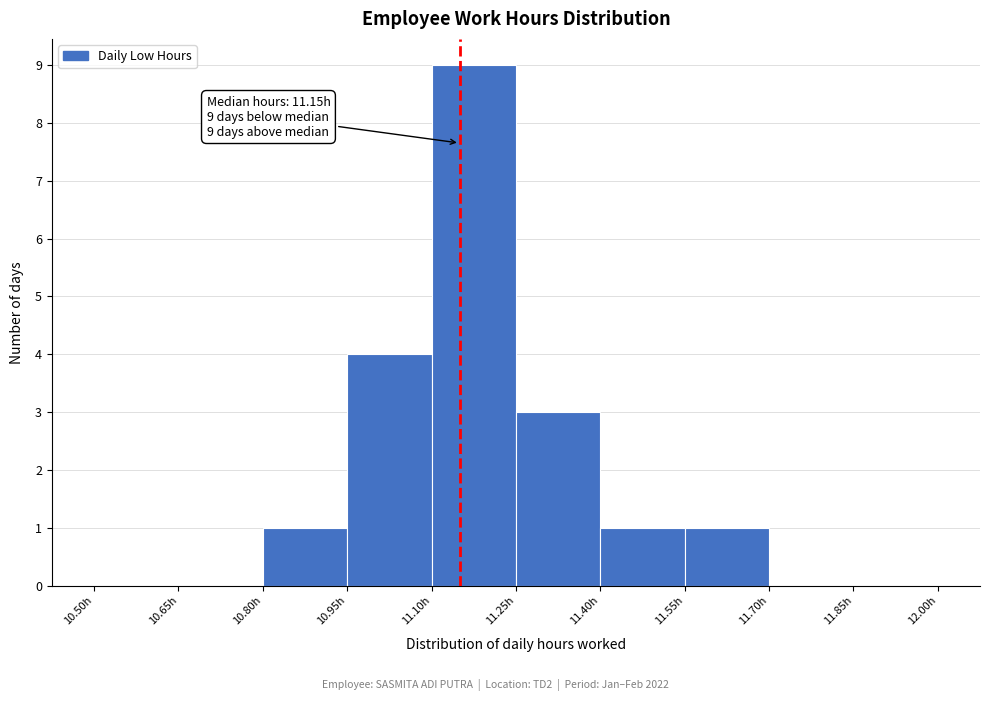

Which range on the x-axis has the tallest bar?

11.10 to 11.25